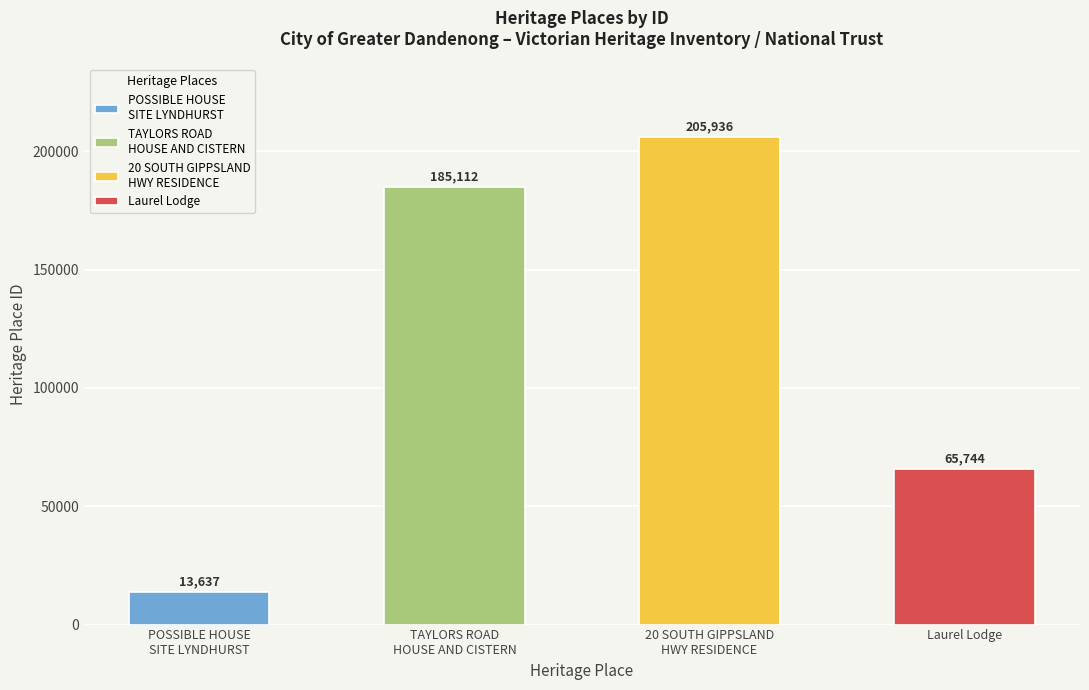

List the labels in order of value, largest first.

20 SOUTH GIPPSLAND HIGHWAY RESIDENCE, TAYLORS ROAD HOUSE AND CISTERN, Laurel Lodge, POSSIBLE HOUSE SITE LYNDHURST